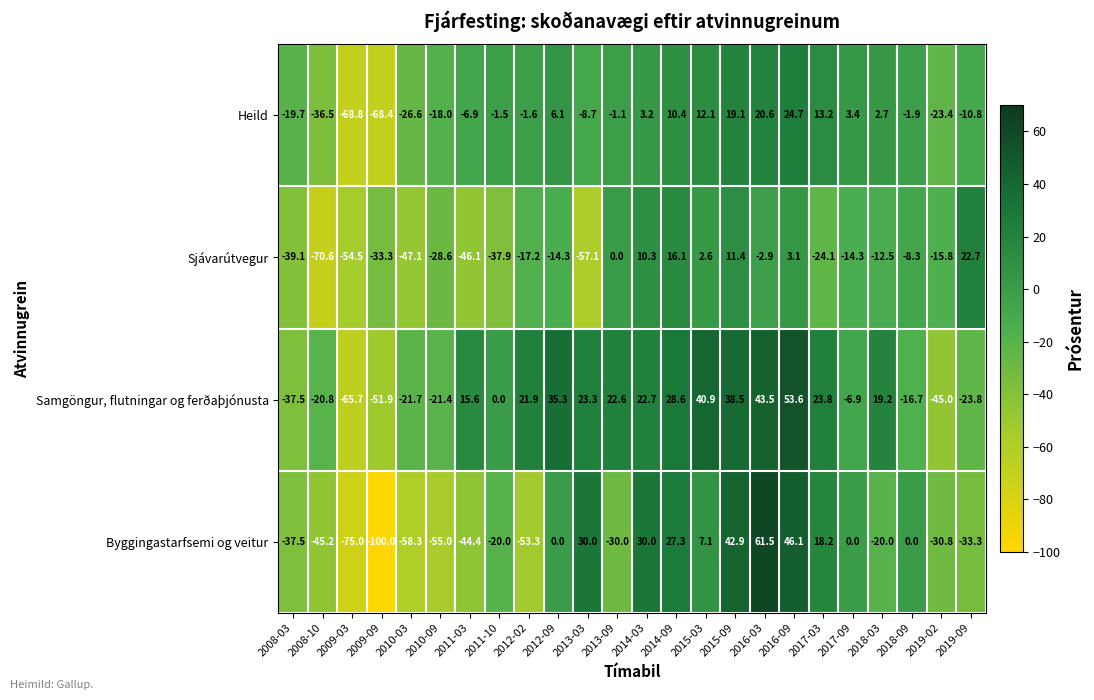

At which label is Heild closest to -22?

2019-02